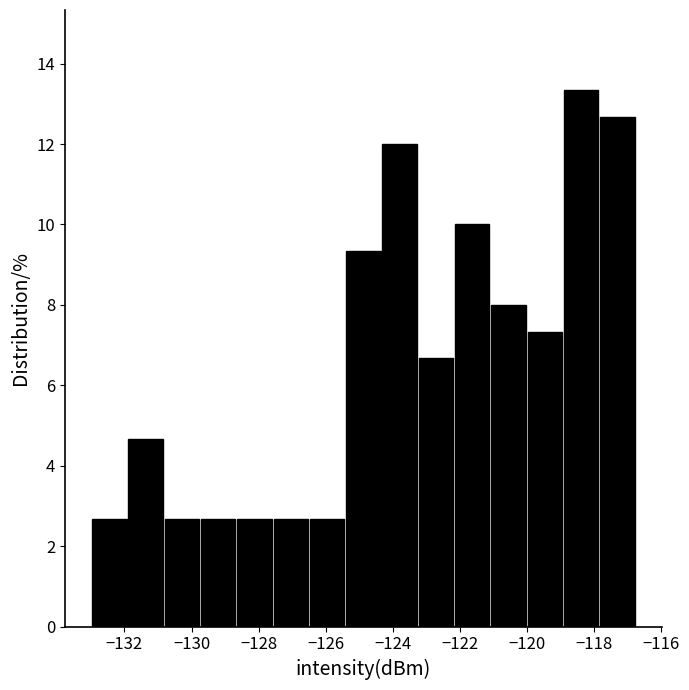

Reading left to right, list every bar in this chart as the range it spans on the x-axis followed by its height. Neither the bar edges nor the heights are printed on the chart, so give them approximately, as read against the axes.

-133.0 to -132.0: 2.6
-132.0 to -130.8: 4.6
-130.8 to -129.8: 2.6
-129.8 to -128.6: 2.6
-128.6 to -127.6: 2.6
-127.6 to -126.6: 2.6
-126.6 to -125.4: 2.6
-125.4 to -124.4: 9.4
-124.4 to -123.2: 12.0
-123.2 to -122.2: 6.6
-122.2 to -121.0: 10.0
-121.0 to -120.0: 8.0
-120.0 to -119.0: 7.4
-119.0 to -117.8: 13.4
-117.8 to -116.8: 12.6